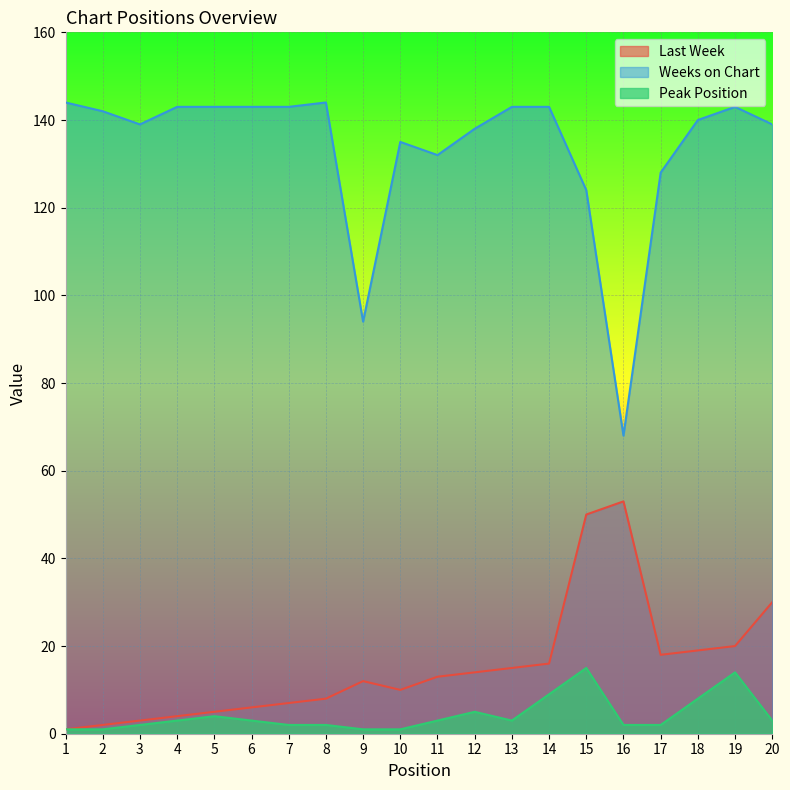

How many values in the Peak Position series are below 3?

9